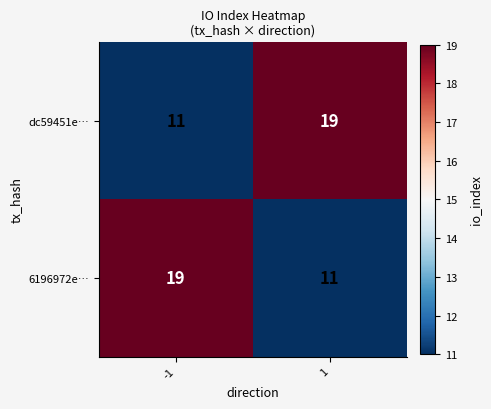

What is the minimum value shown in the chart?

11